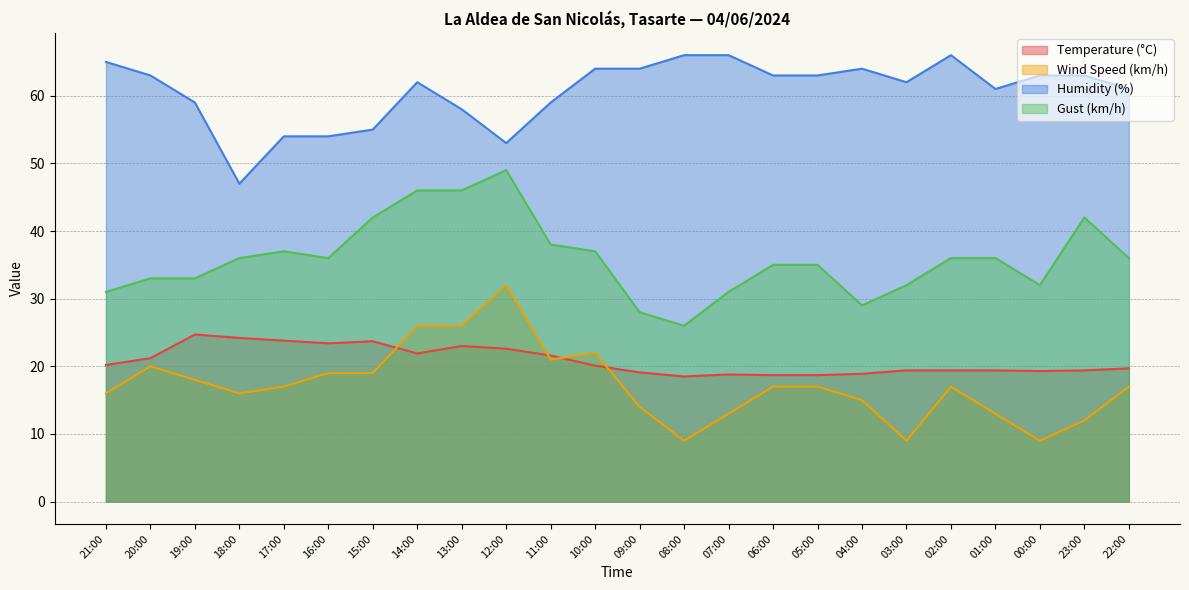

What is the difference between the second highest and minimum values in the Temperature (°C) series?

5.7